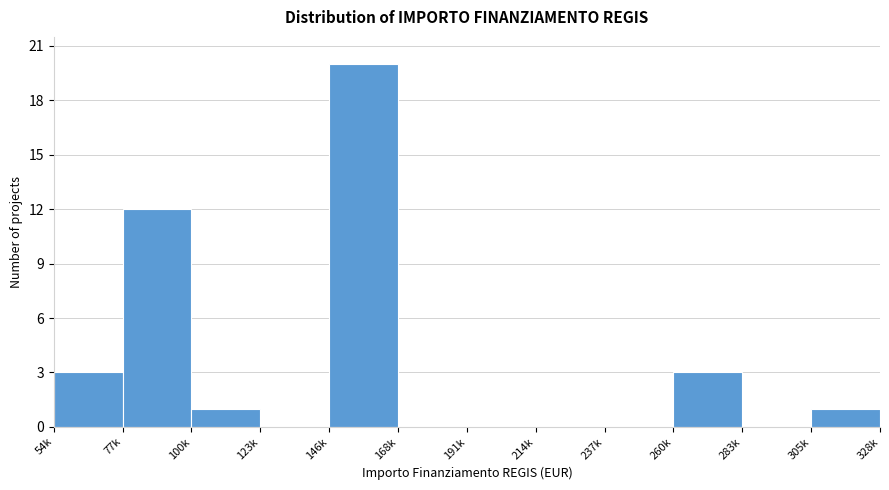

Reading left to right, transcribe all the data shown in this chart.

54k=3	77k=12	100k=1	123k=0	146k=20	168k=0	191k=0	214k=0	237k=0	260k=3	283k=0	305k=1